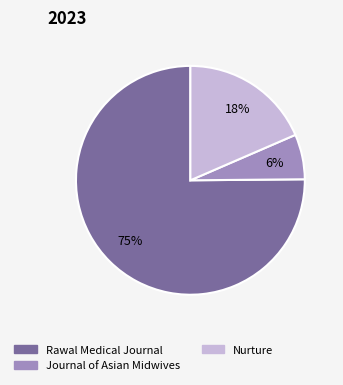

Which slice represents more than half of the pie?

Rawal Medical Journal